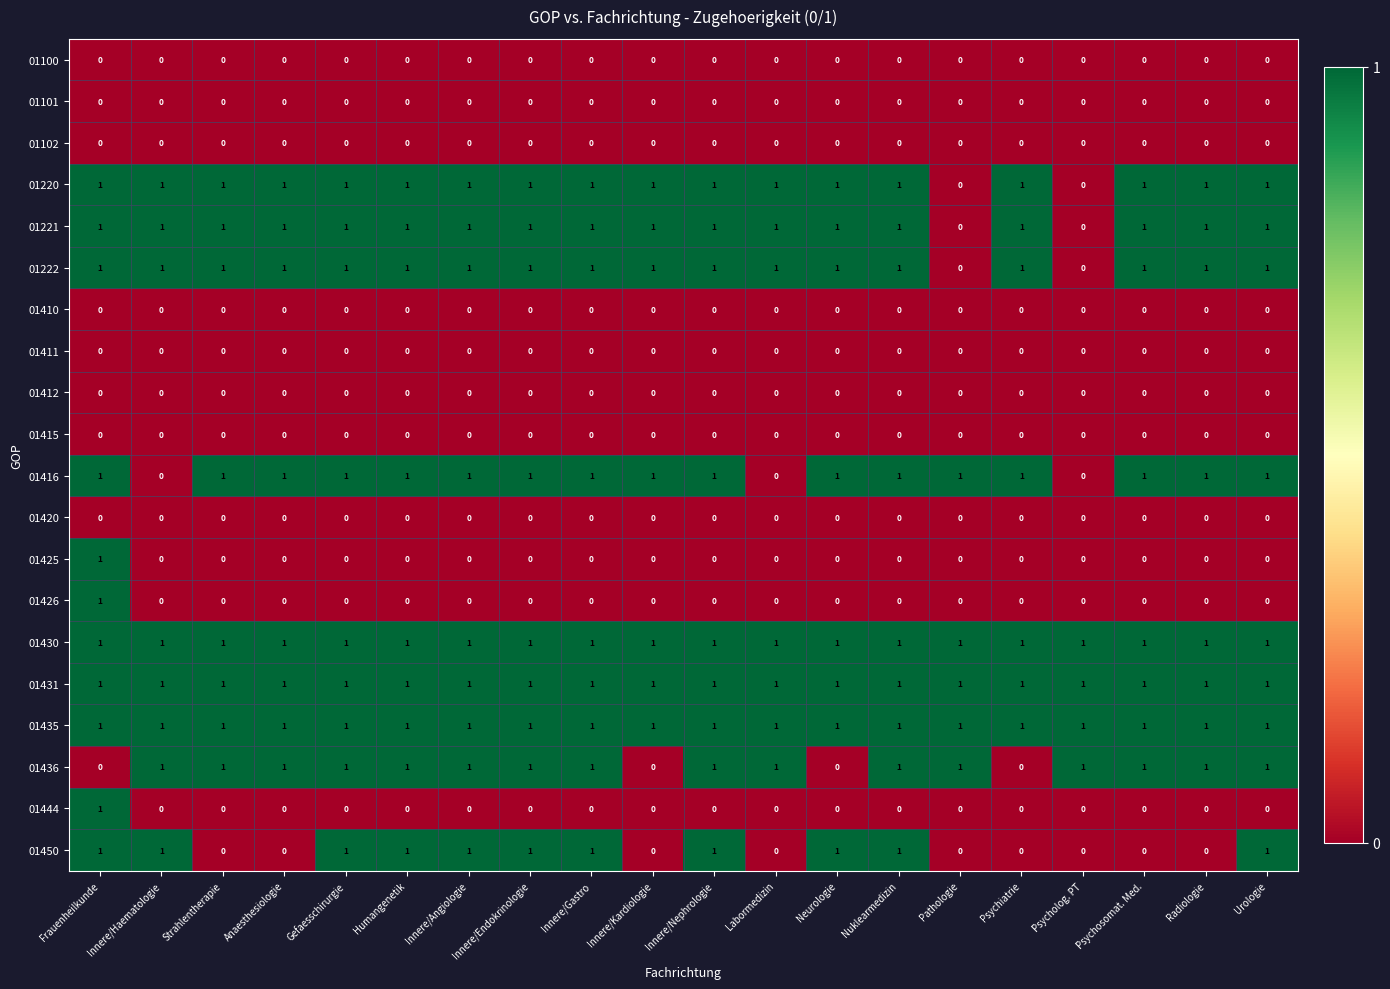

True or false: 01415 has a value of 0 at Strahlentherapie.

True